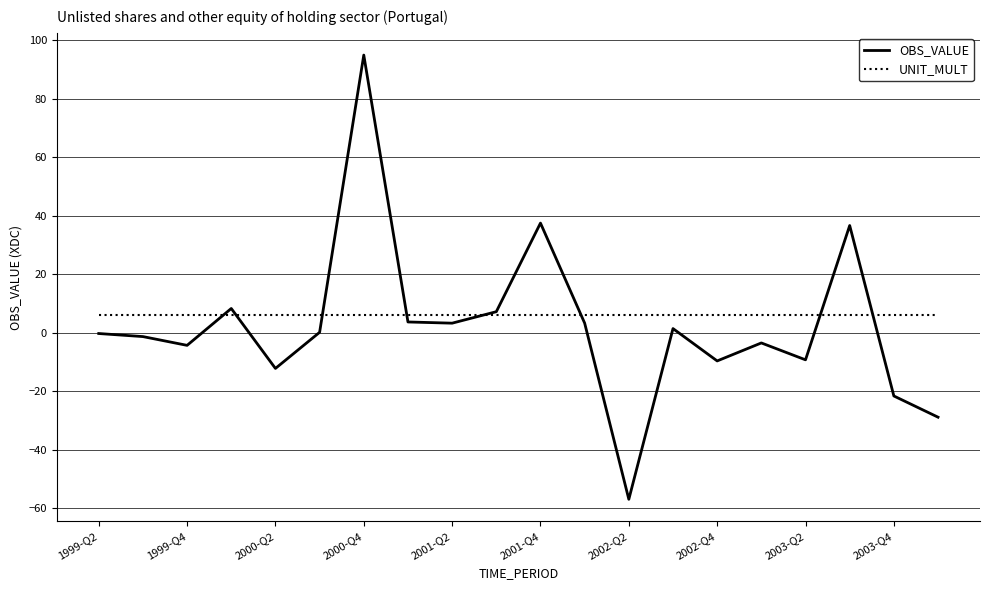

Rank the series by their maximum value, from lowest to highest.

UNIT_MULT, OBS_VALUE